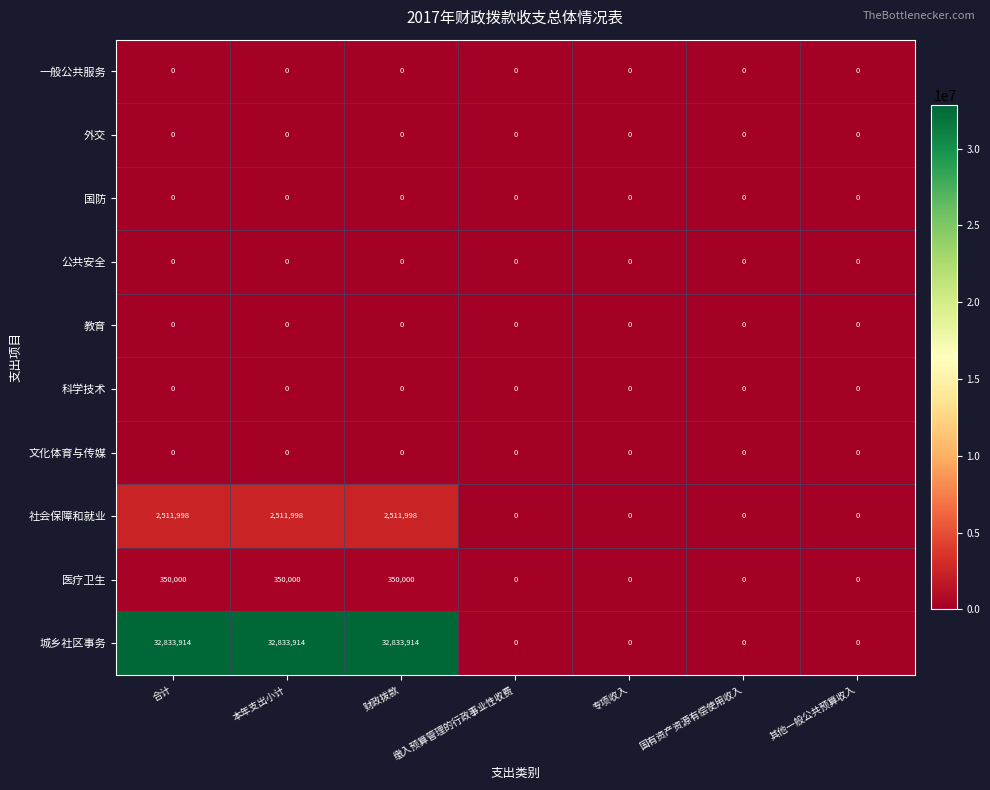

What is the greatest value displayed?

32833914